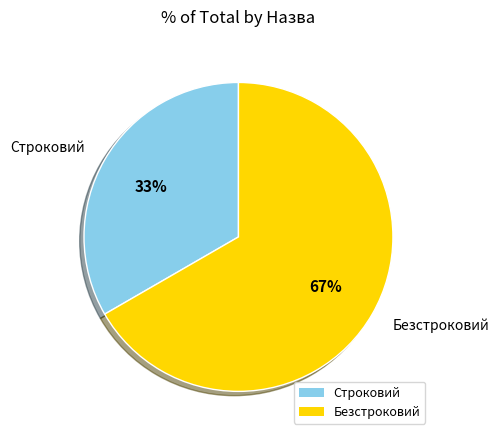

Combined, do Строковий and Безстроковий account for over 50%?

Yes